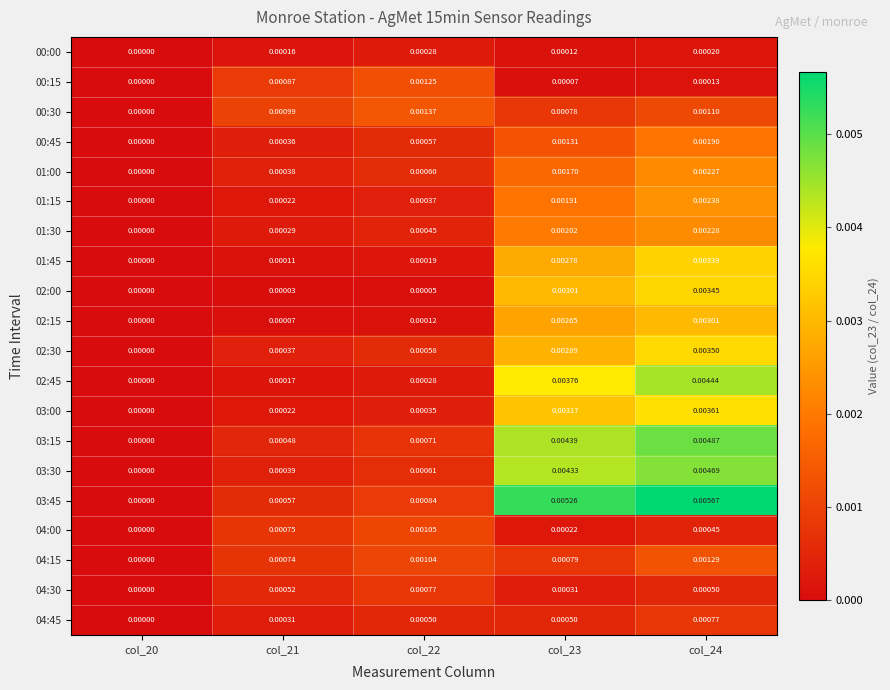

Is the value of 02:30 at col_24 greater than the value of 02:15 at col_24?

Yes